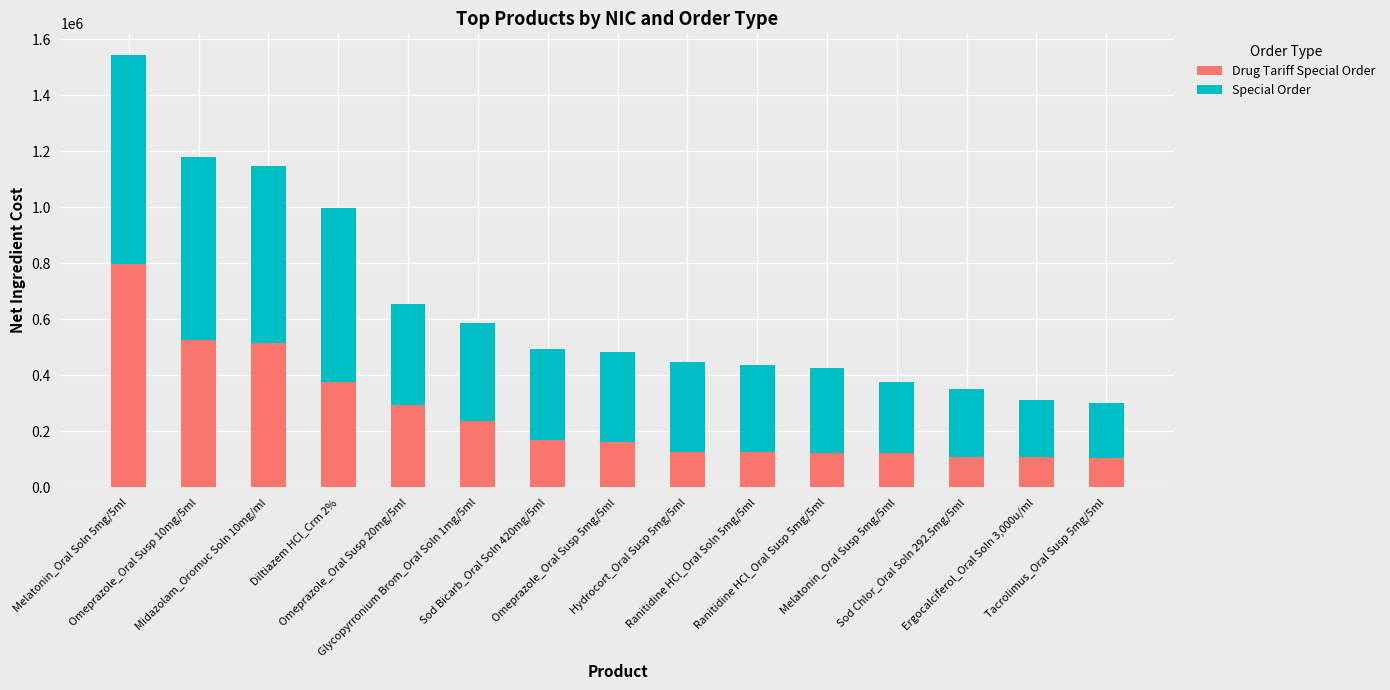

What position from the left is Ranitidine HCl_Oral Susp 5mg/5ml?

11